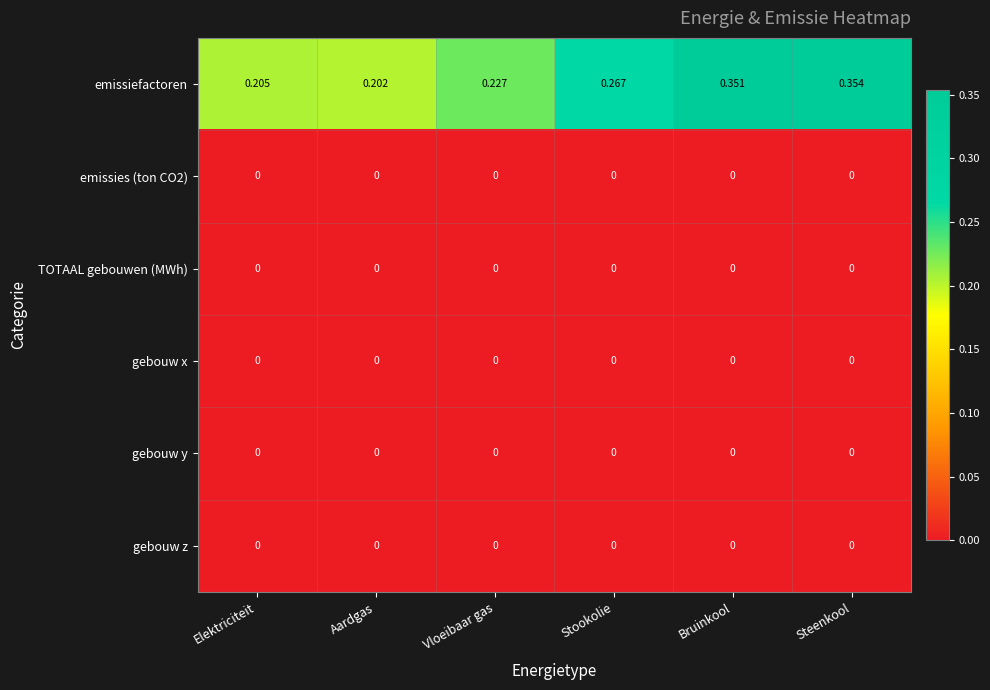

At which label is emissiefactoren closest to 0?

Aardgas